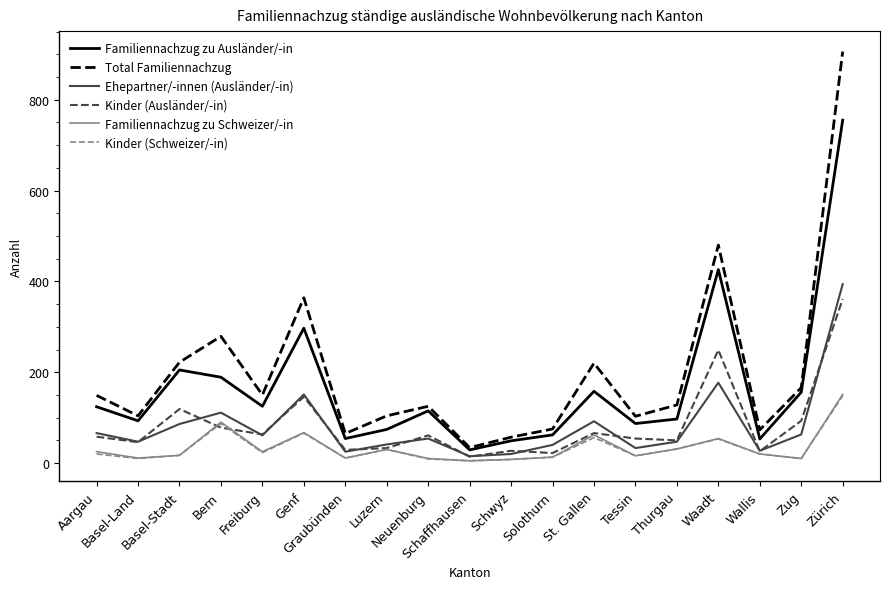

Which series has the largest range (max minus min)?

Total Familiennachzug